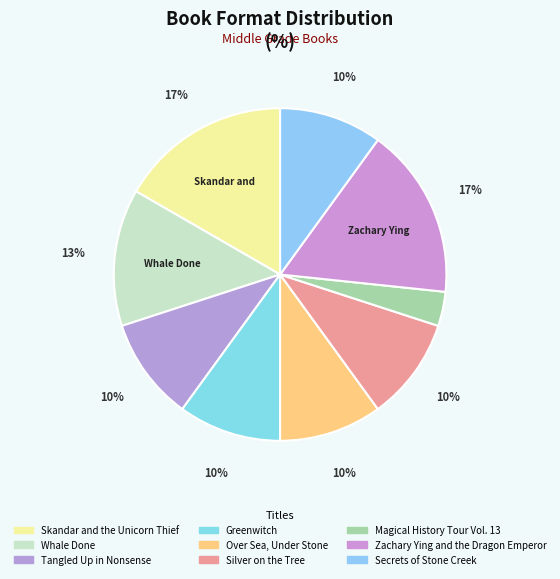

How many segments does this pie chart have?

9